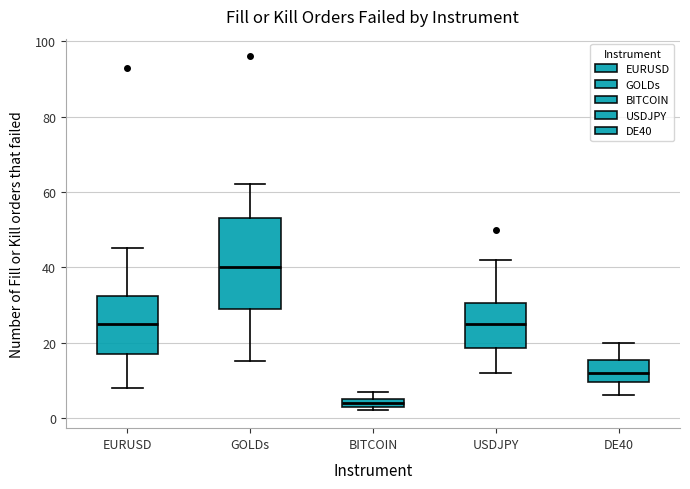

Where does the lower whisker of the box for EURUSD end on the y-axis? The values are not printed on the chart, so give them approximately, as read against the axis.

8